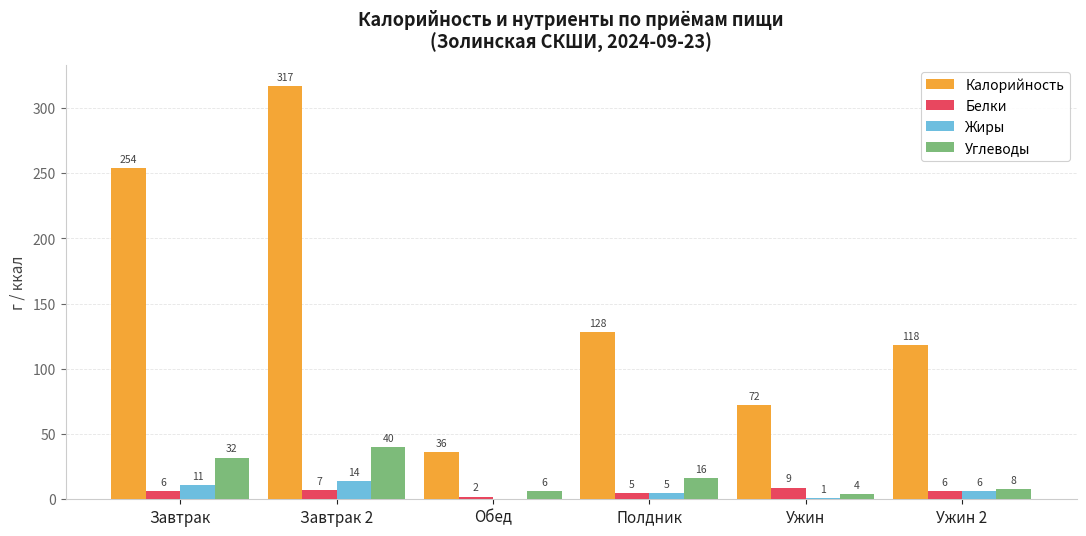

What is the highest value of the Калорийность series?

317